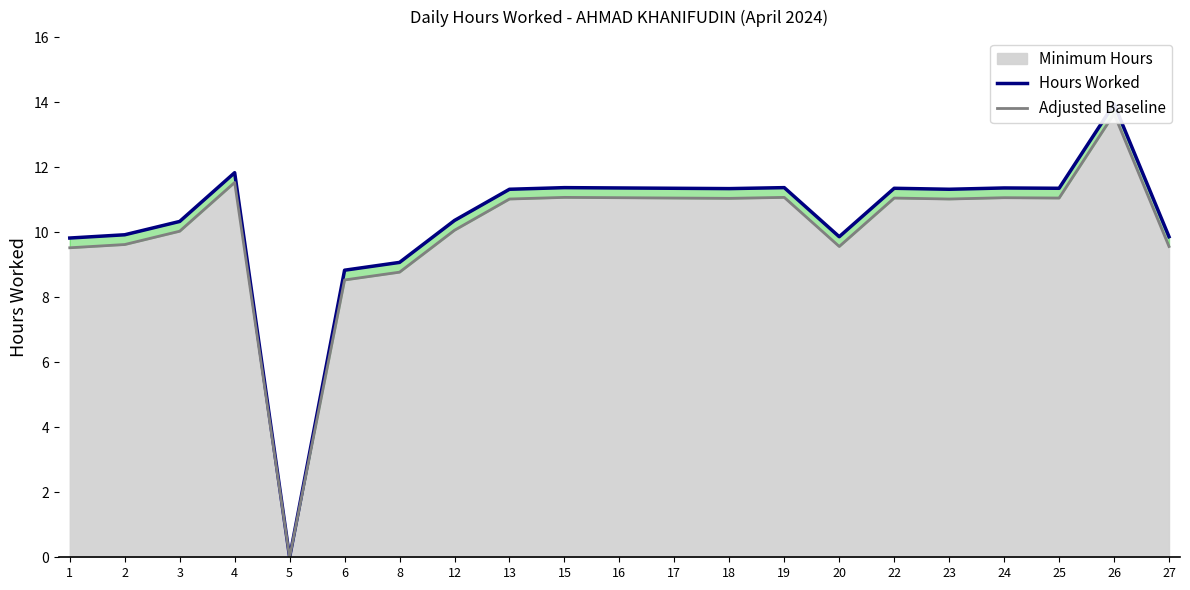

What is the difference between the maximum and minimum values in the Hours Worked series?

13.9